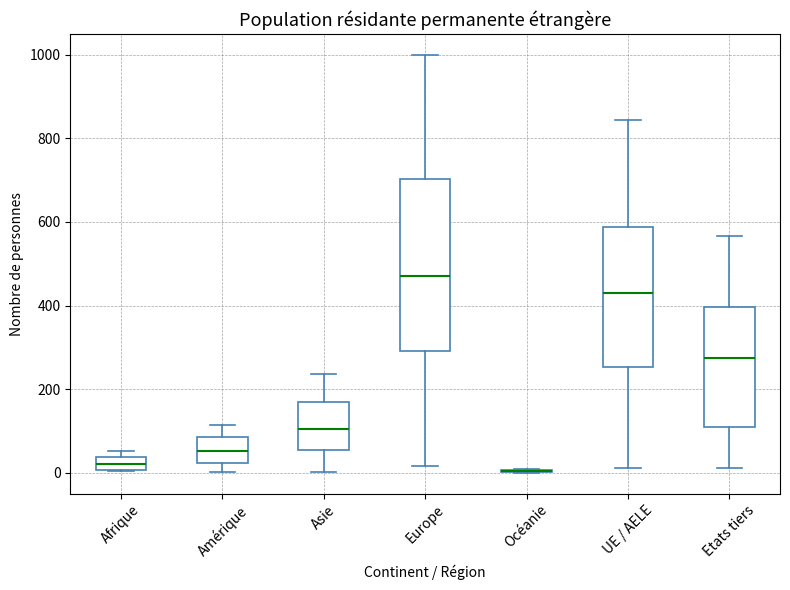

Reading left to right, read every box against the y-axis: the position of its median line, the range the box covers, and the ends of its whiskers. The values are not printed on the chart, so give them approximately, as read against the axis.

Afrique: median 20, box 0 to 40, whiskers 0 to 60
Amérique: median 60, box 20 to 80, whiskers 0 to 120
Asie: median 100, box 60 to 160, whiskers 0 to 240
Europe: median 480, box 300 to 700, whiskers 20 to 1000
Océanie: box collapsed to a line at 0, whiskers 0 to 0
UE / AELE: median 420, box 260 to 580, whiskers 20 to 840
Etats tiers: median 280, box 100 to 400, whiskers 20 to 560